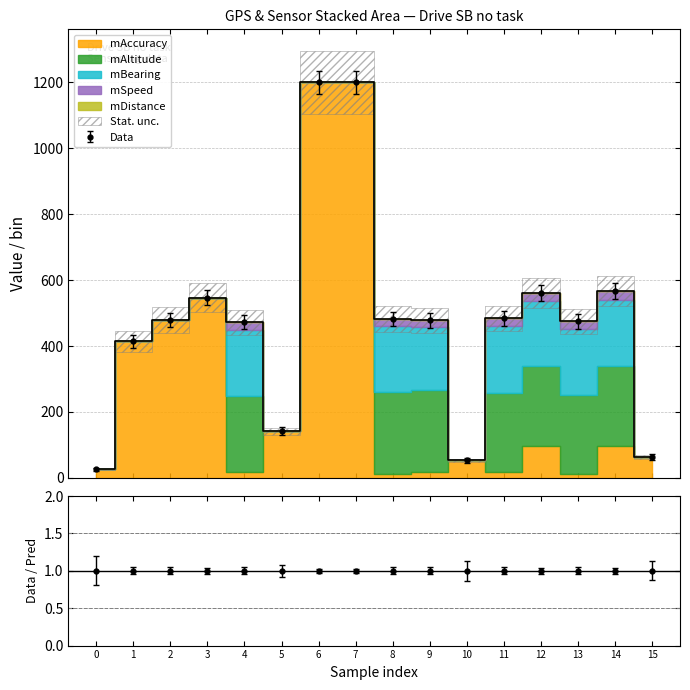

True or false: mBearing and mAltitude cross at least once.

False